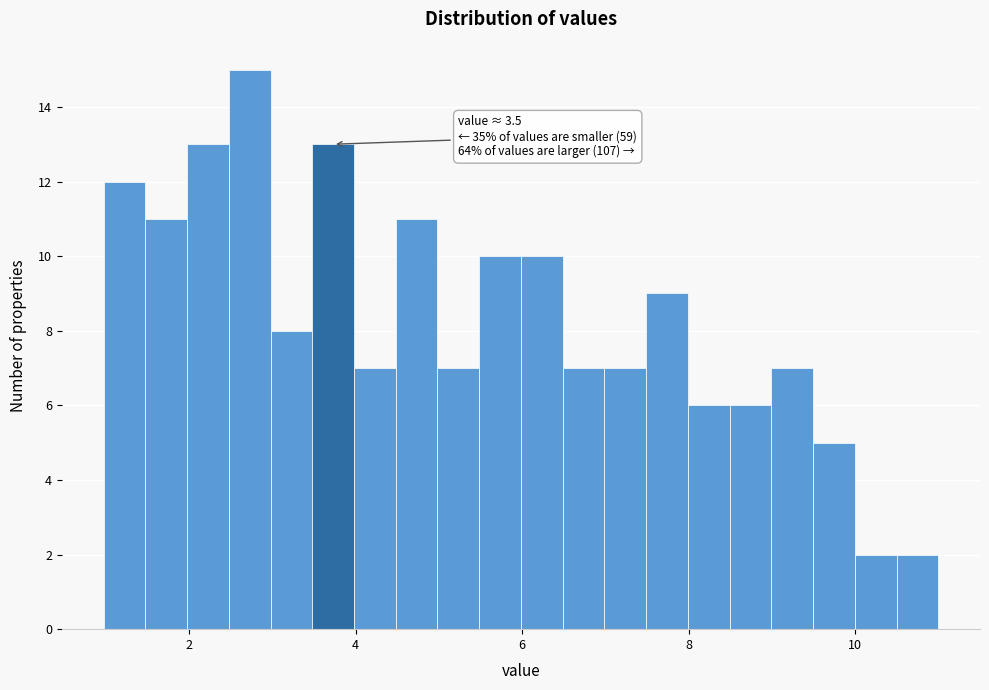

Read against the x-axis, roughly where is the centre of the tallest bar?

2.8